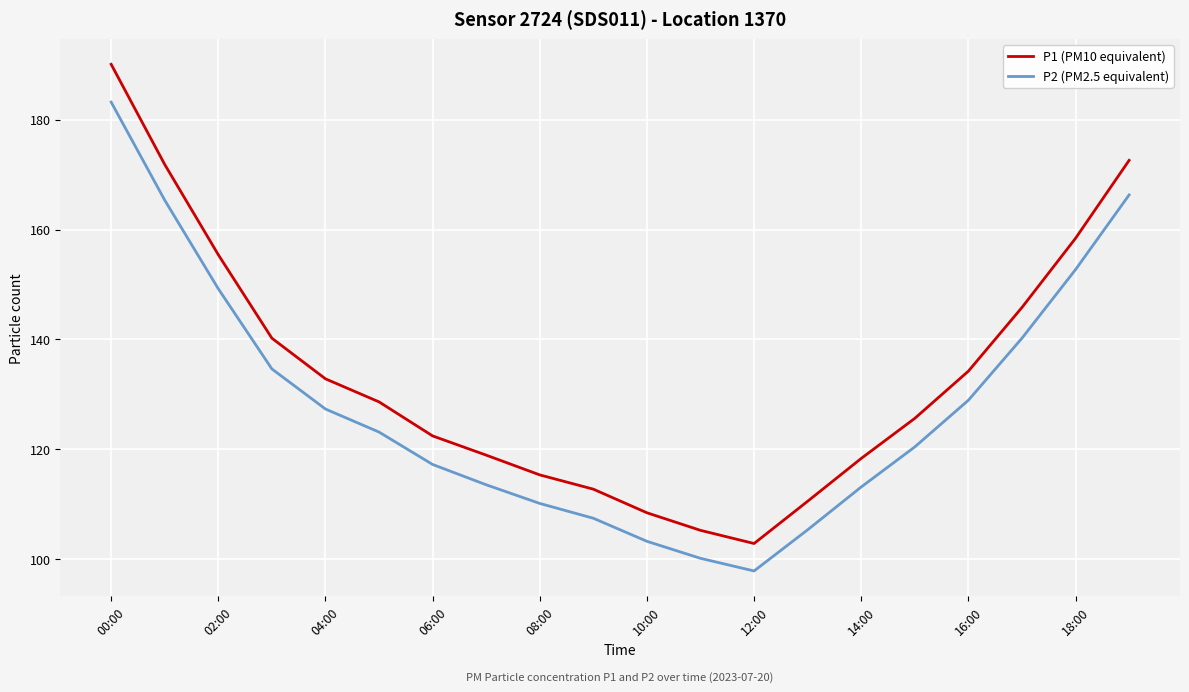

What is the maximum value for P1 (PM10 equivalent)?

190.1